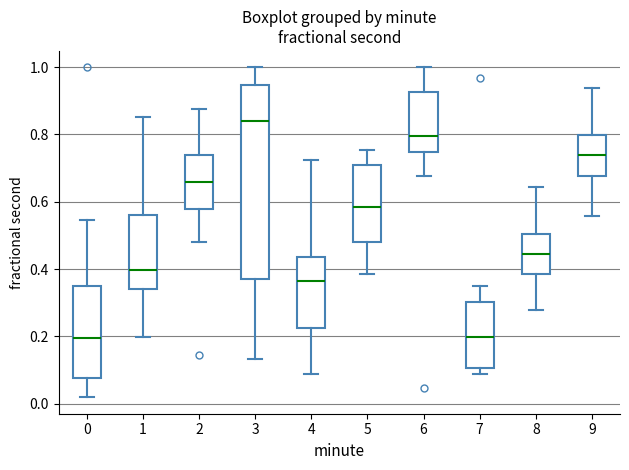

Where does the upper whisker of the box at x = 8 end on the y-axis? The values are not printed on the chart, so give them approximately, as read against the axis.

0.64